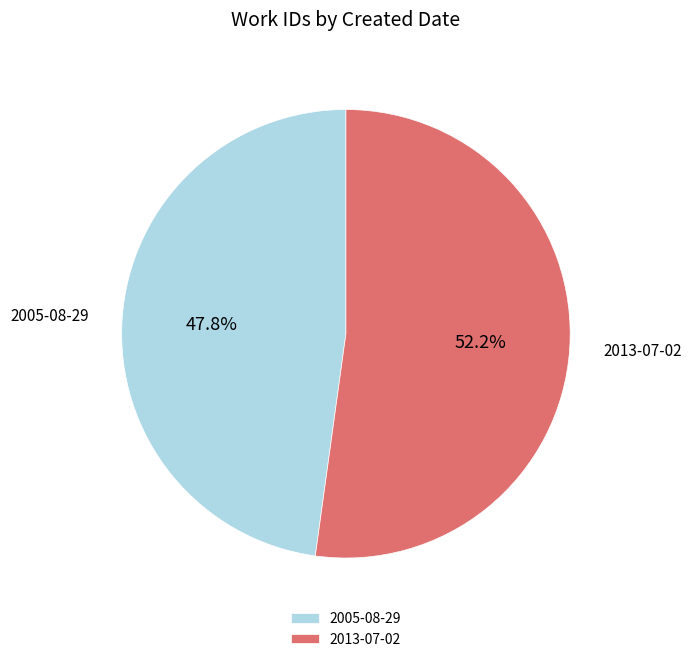

Combined, what portion of the pie is 2005-08-29 and 2013-07-02?

100.0%